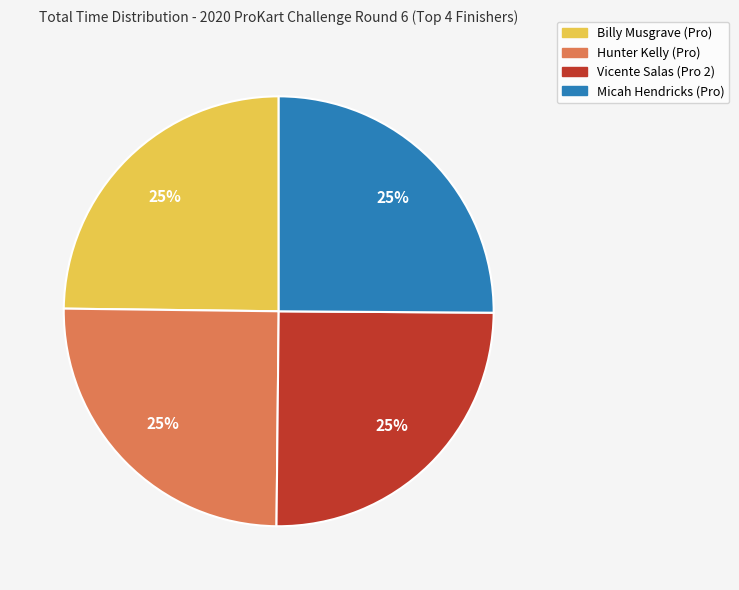

Approximately how many times larger is the value at Hunter Kelly (Pro) compared to Vicente Salas (Pro 2)?

1.0